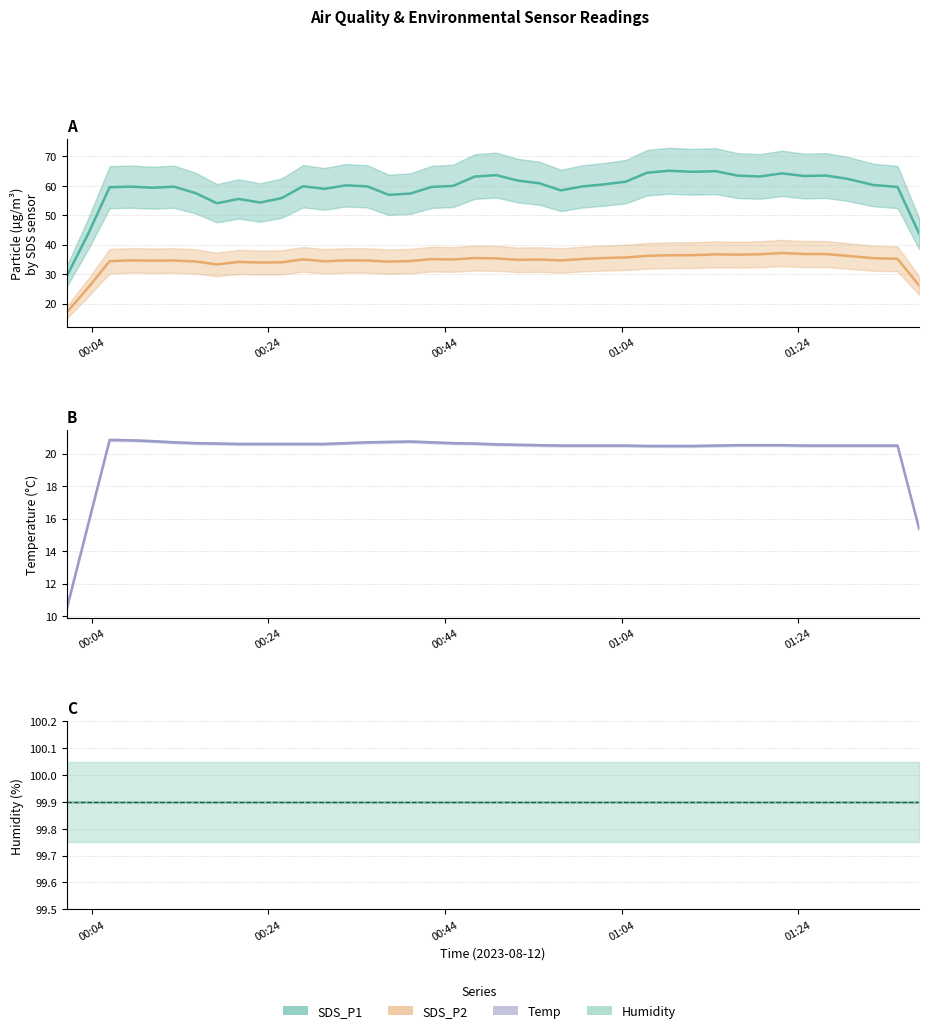

List the series in order of their peak value, highest first.

Humidity, SDS_P1, SDS_P2, Temp